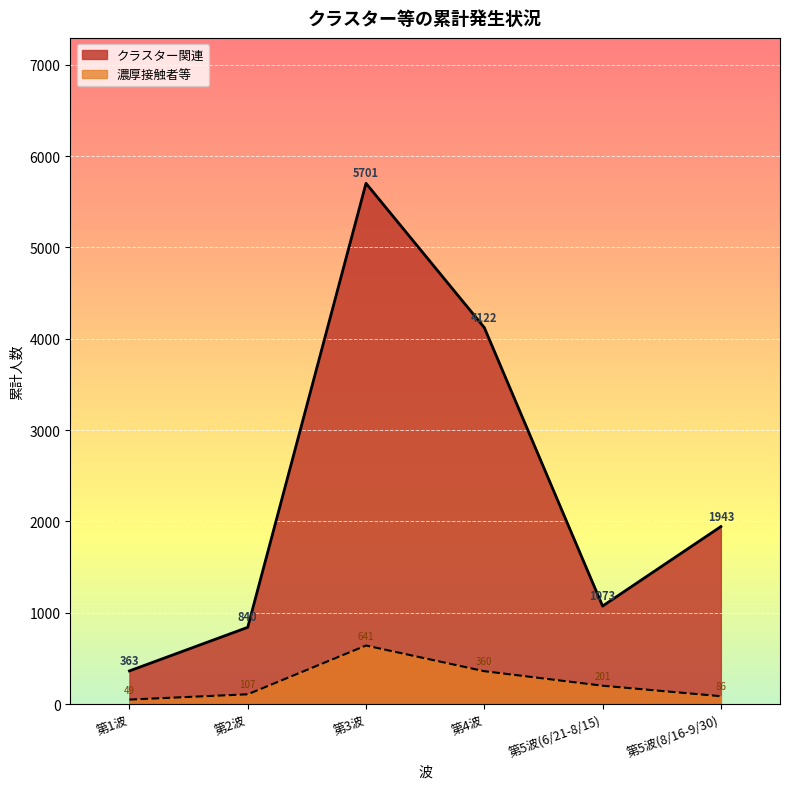

Where is the first local minimum for クラスター関連?

第5波(6/21-8/15)